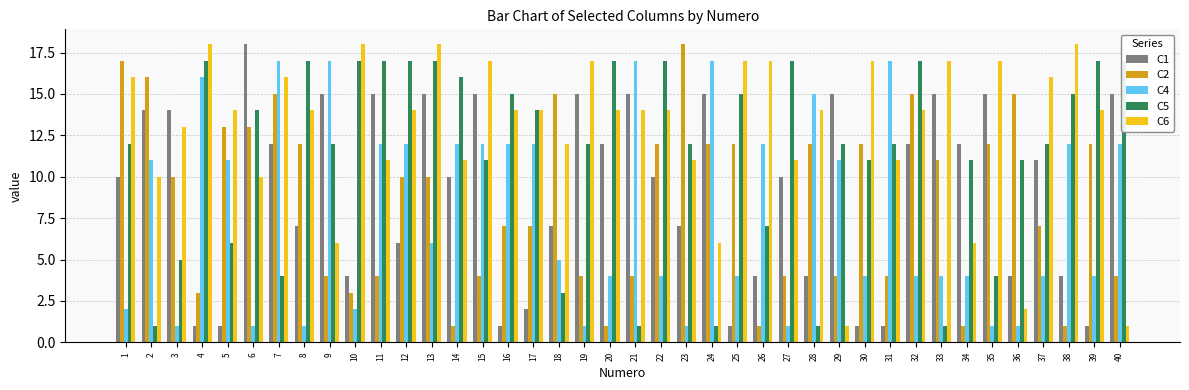

Are the bars horizontal?

No